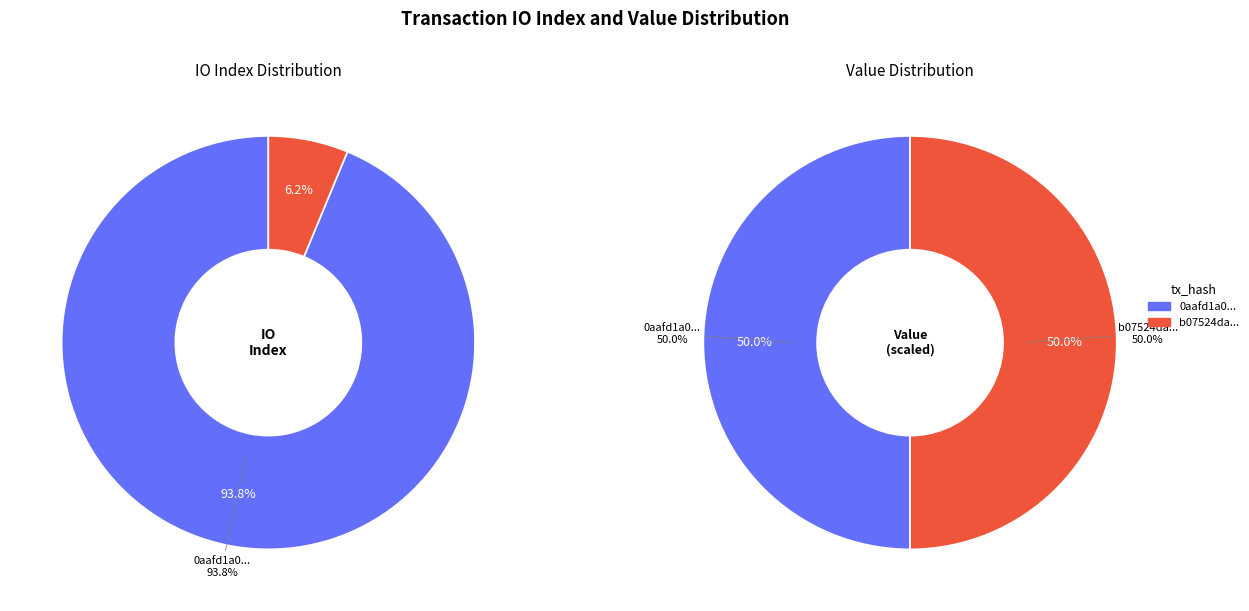

To the nearest percent, what is the average slice percentage?

50%